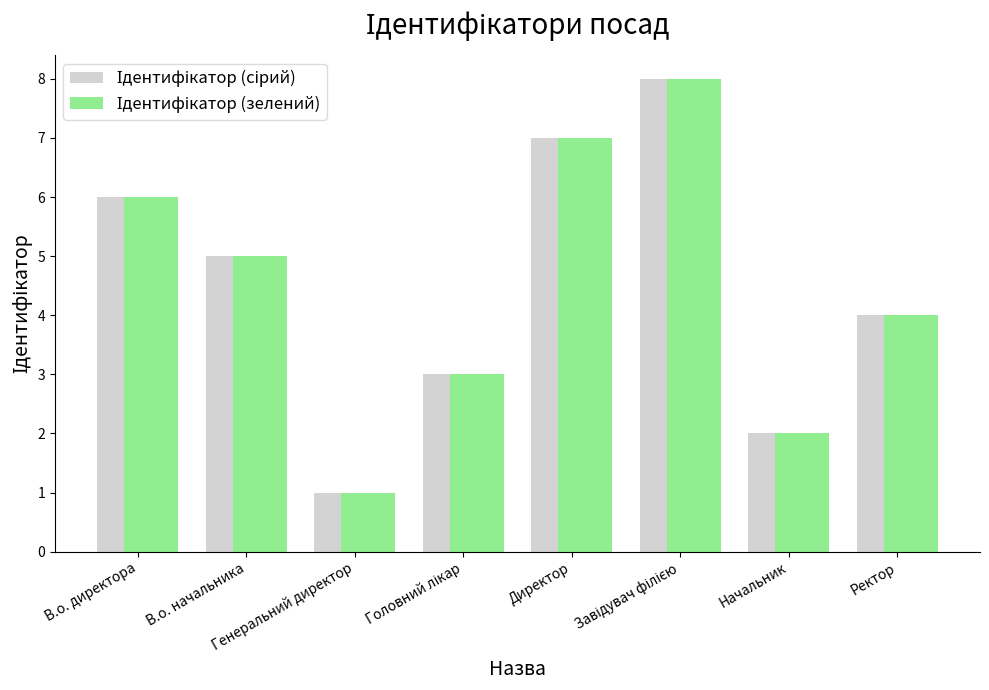

At which category is the sum across all series the highest?

Завідувач філією